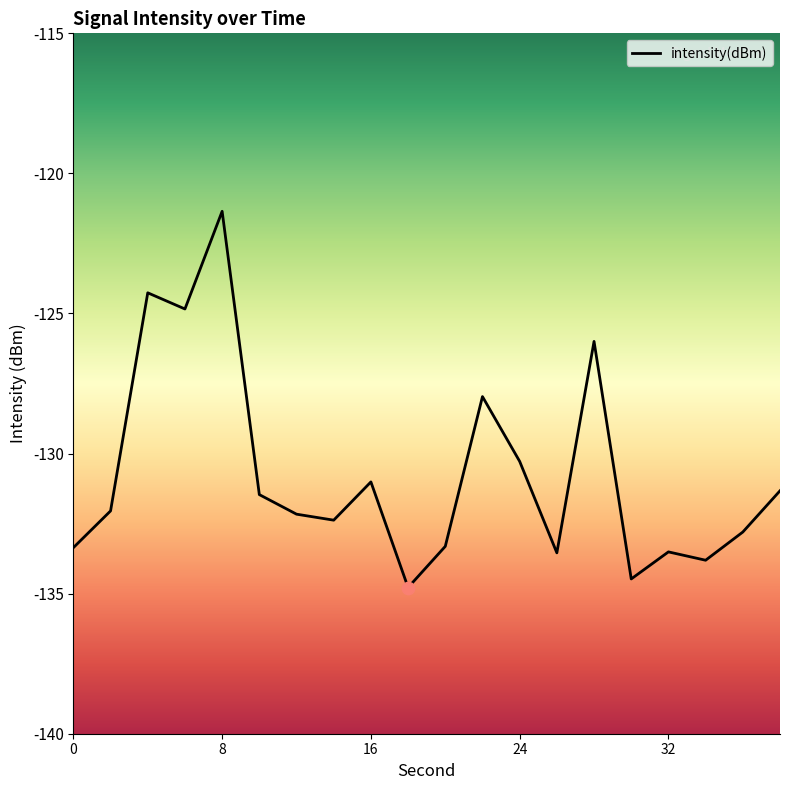

What is the change in value from 30 to 34?

+0.7